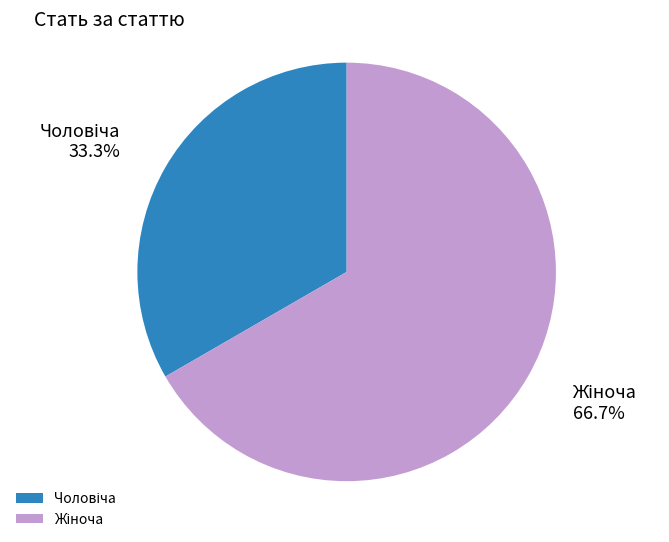

How many slices are in this pie chart?

2